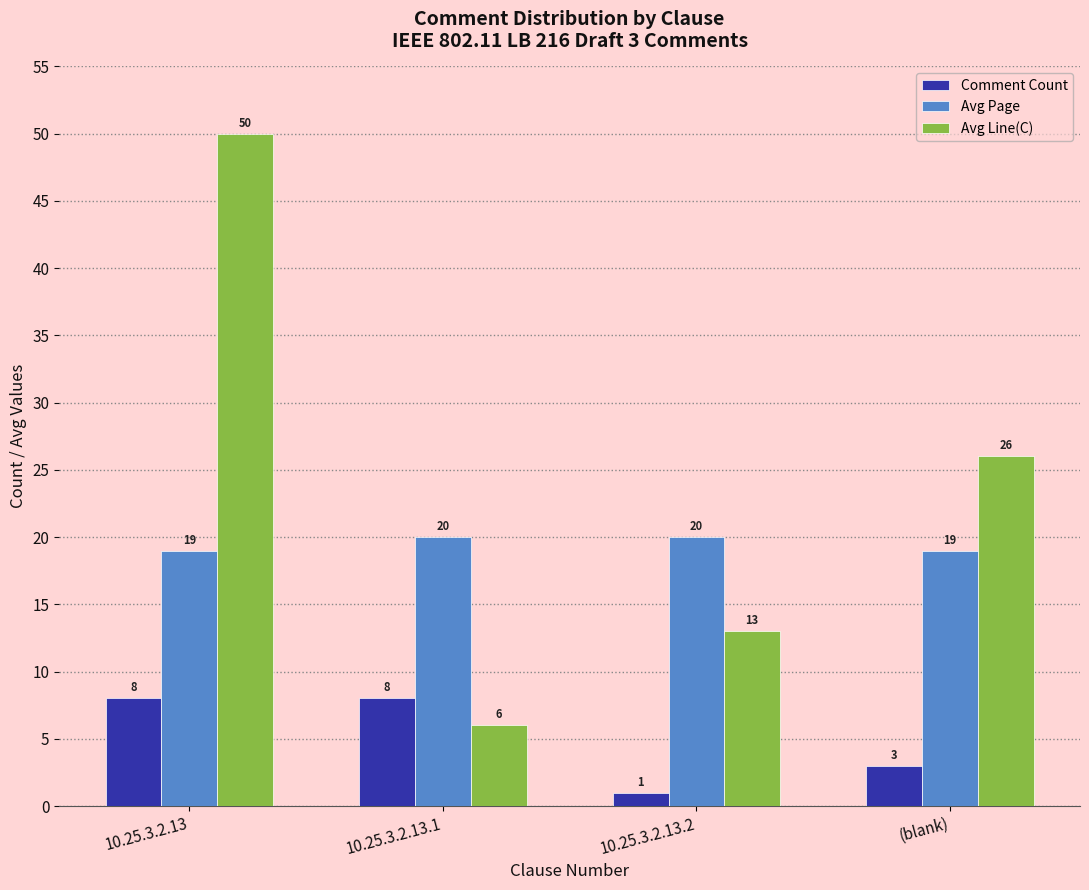

What is the maximum value shown in the chart?

50